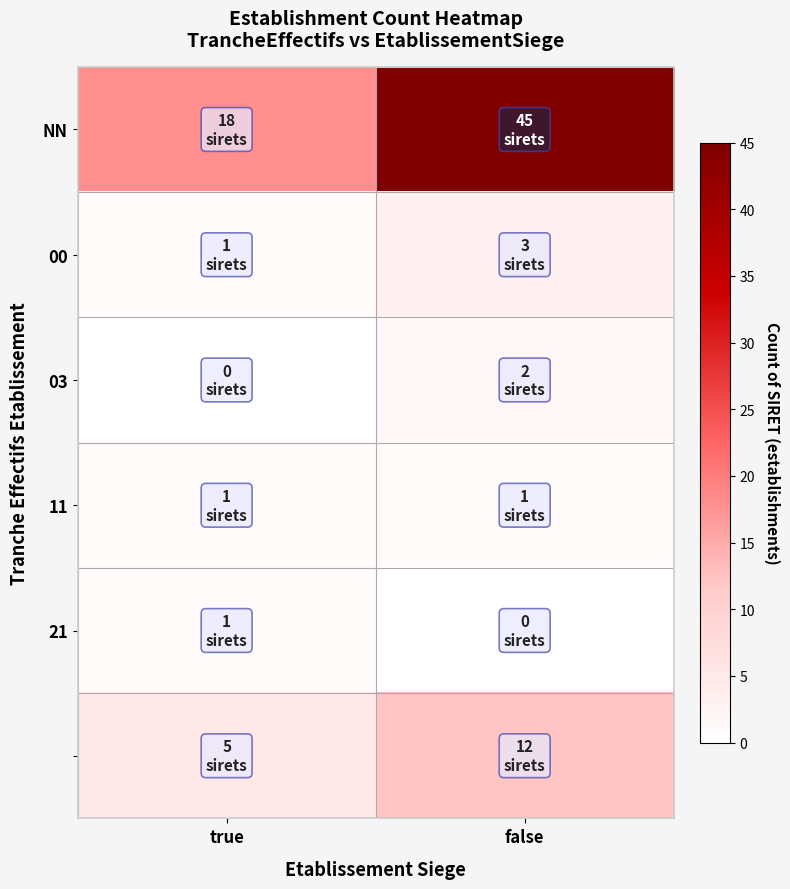

How many categories are shown in the chart?

2